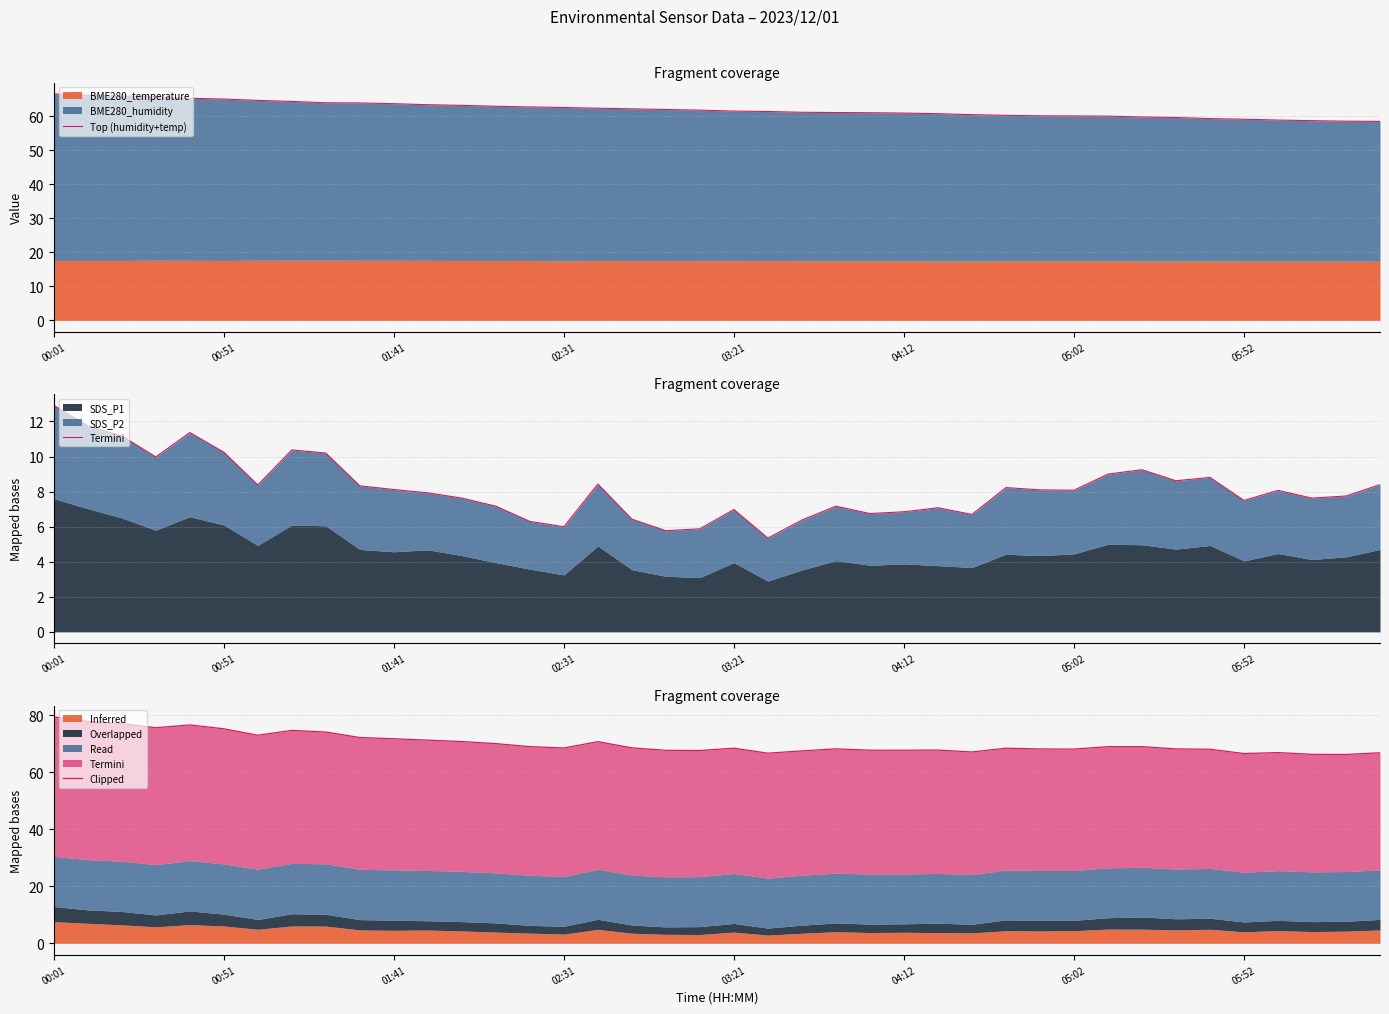

True or false: Top (humidity+temp) has a value of 99.8 at 28.

False